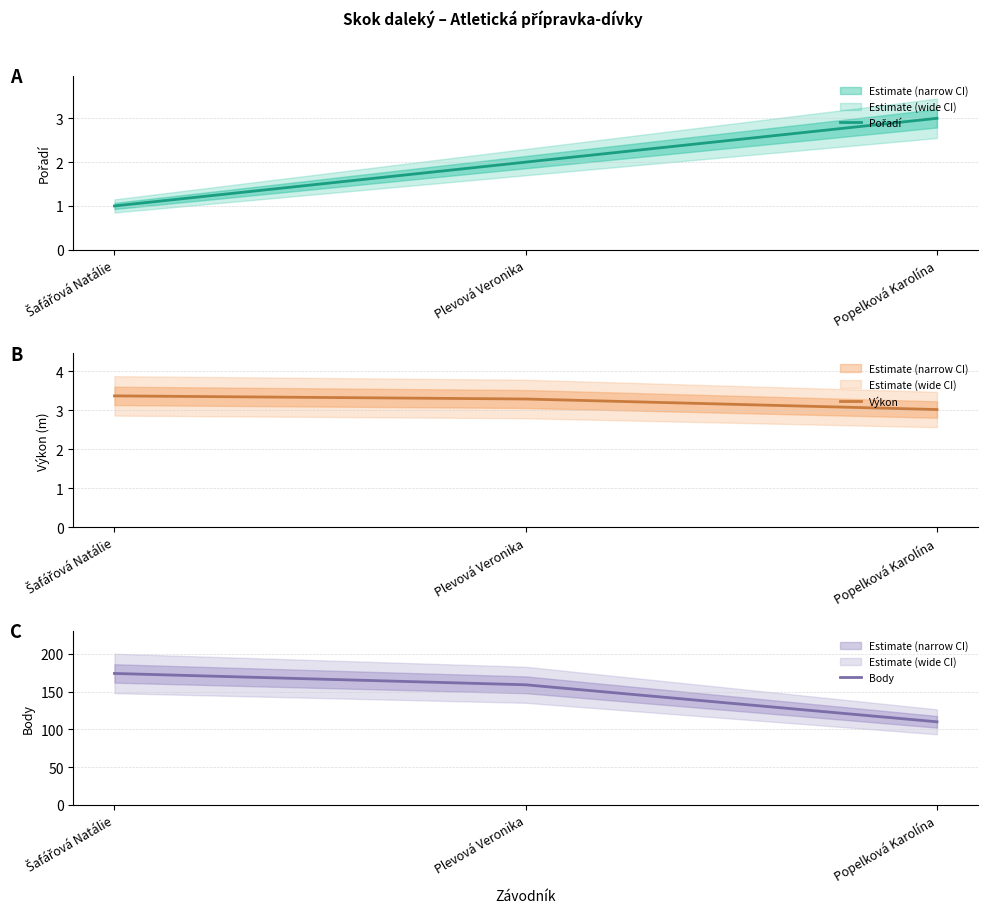

At how many categories does at least one series exceed 34?

3